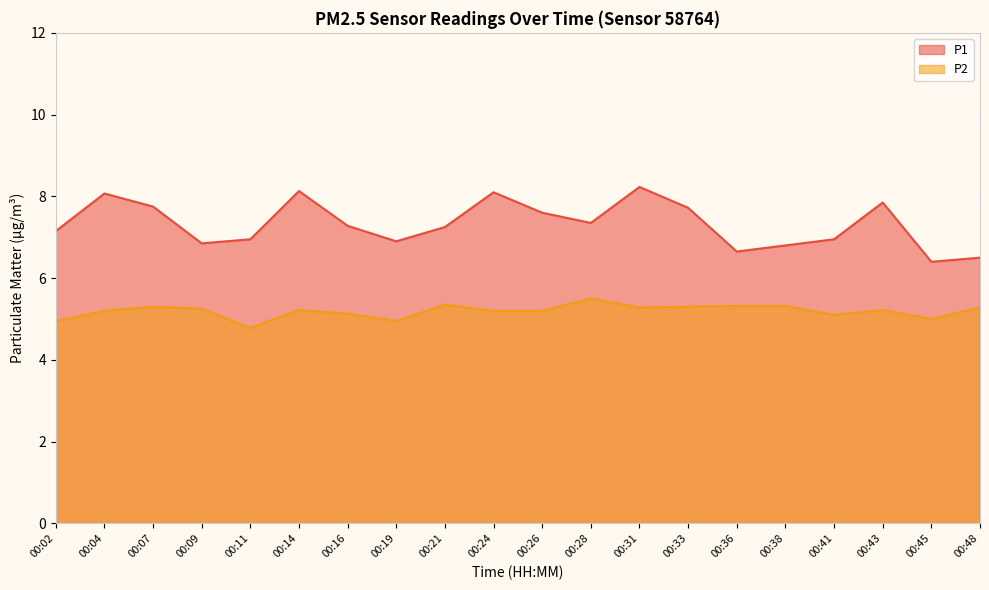

Rank the series by their maximum value, from highest to lowest.

P1, P2